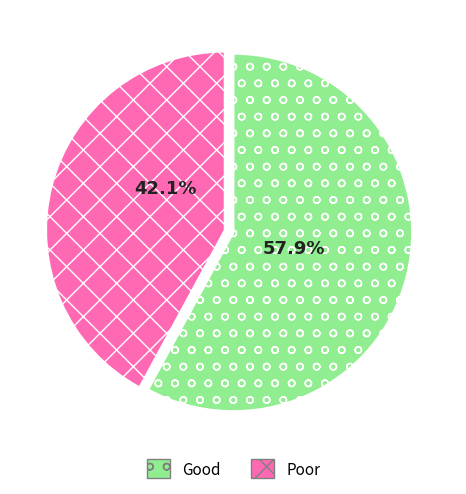

Does any single category account for the majority?

Yes